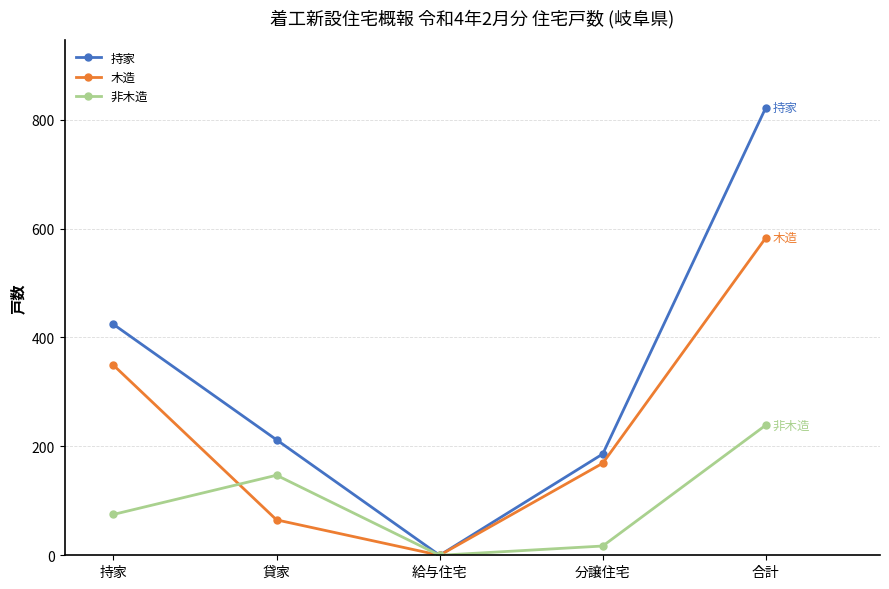

Count the number of data series in this chart.

3